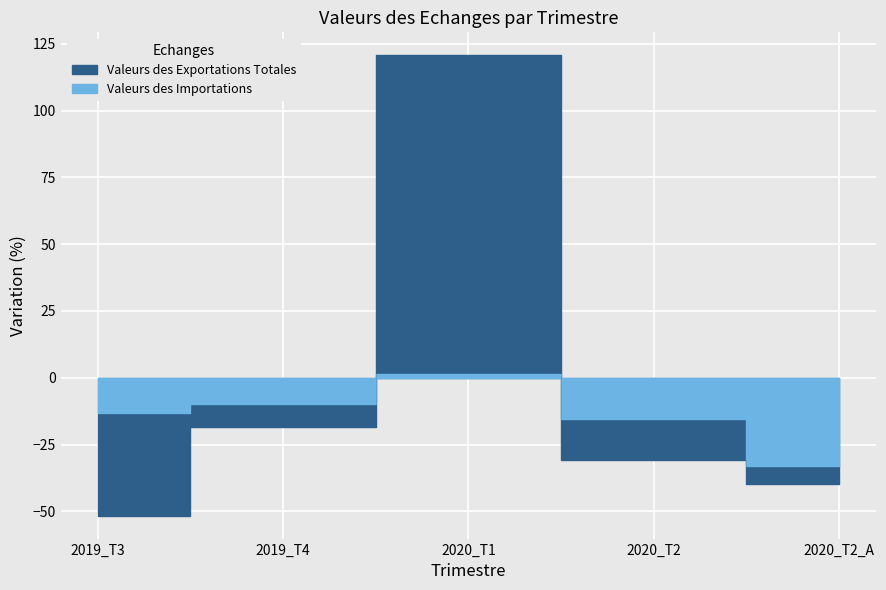

What is the difference between the highest and lowest values at 2019_T4?

8.7